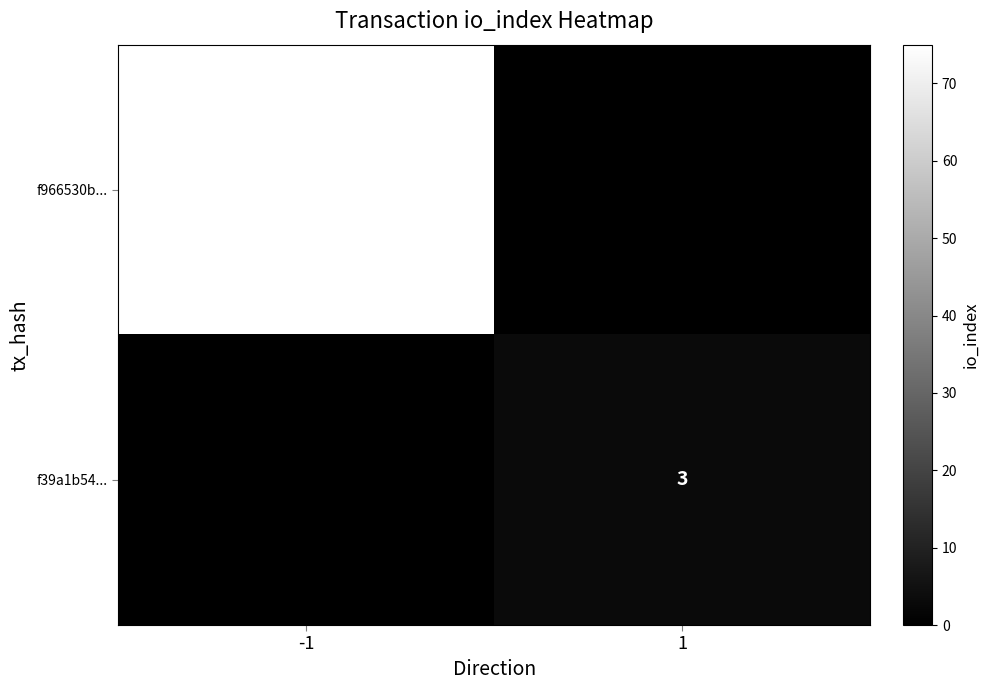

Where is f39a1b54... nearest to the value 1?

-1